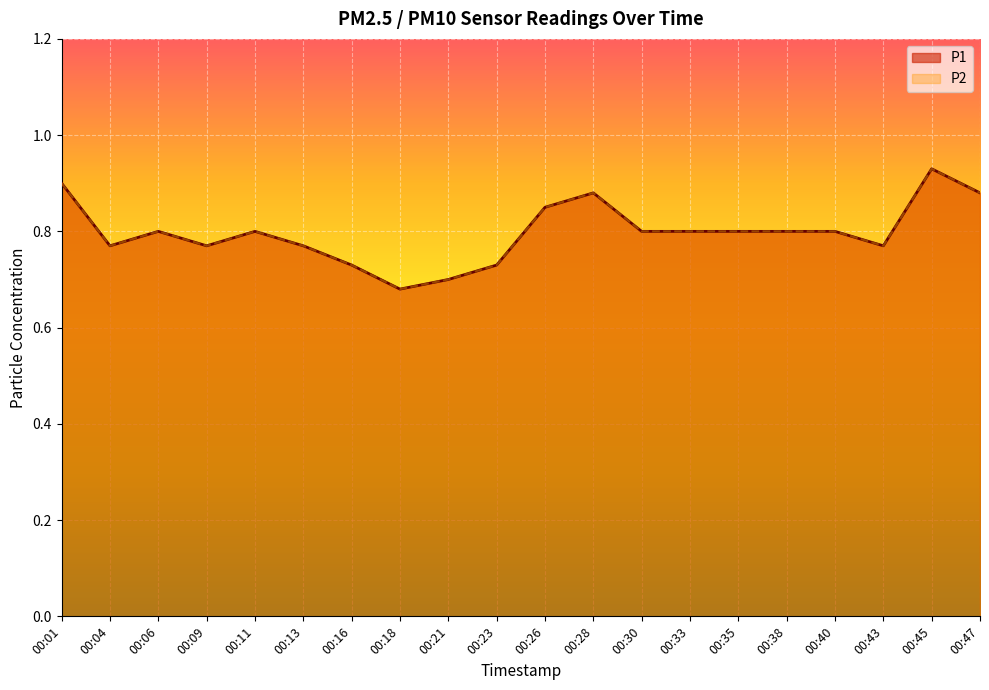

What is the value of the P1 point at the 12th from the left?

0.9